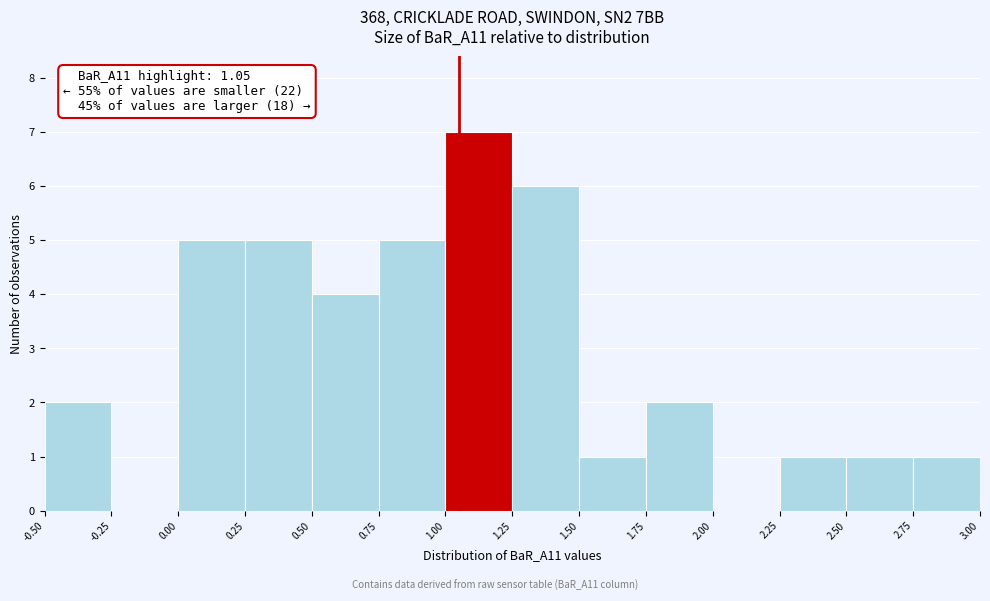

Over which range of the x-axis is the bar tallest?

1.00 to 1.25